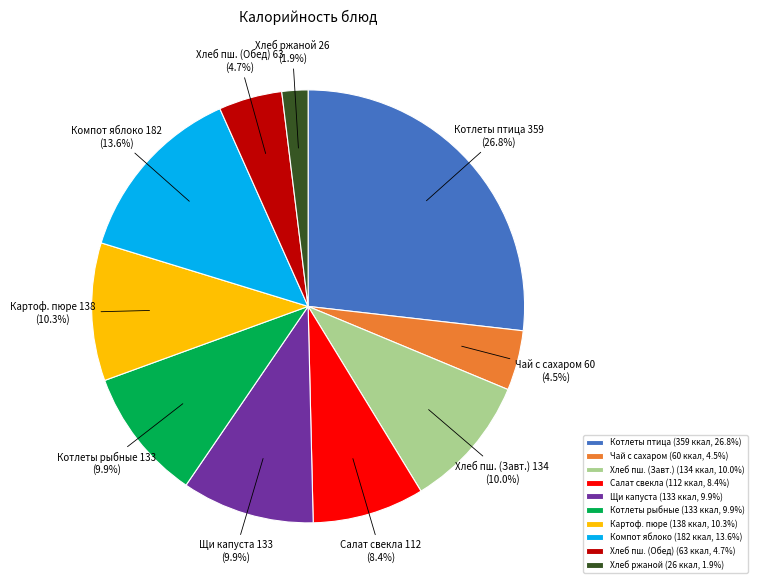

What percentage do Котлеты птица and Чай с сахаром together represent?

31.3%